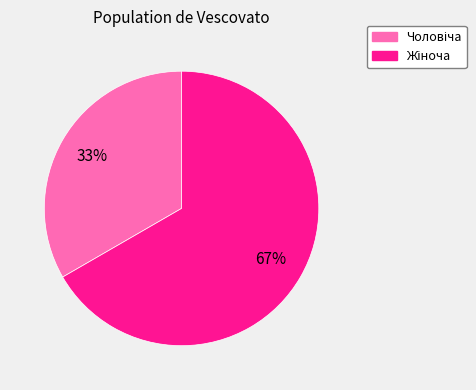

Is there any slice that represents more than half of the pie?

Yes